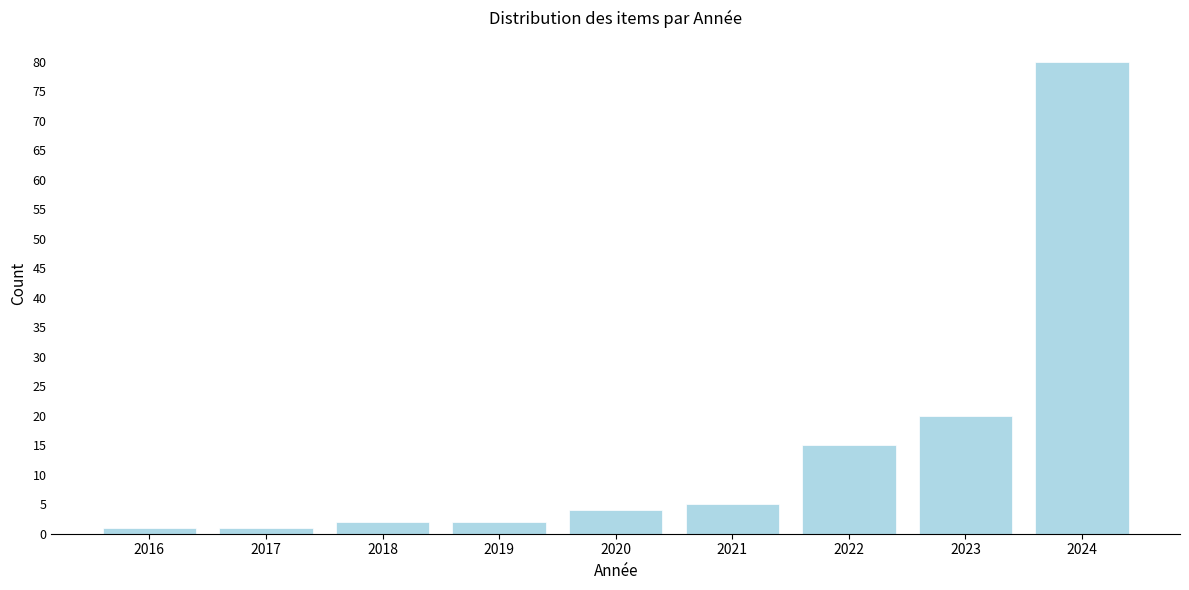

Reading left to right, what are all the values shown in this chart?

1	1	2	2	4	5	15	20	80